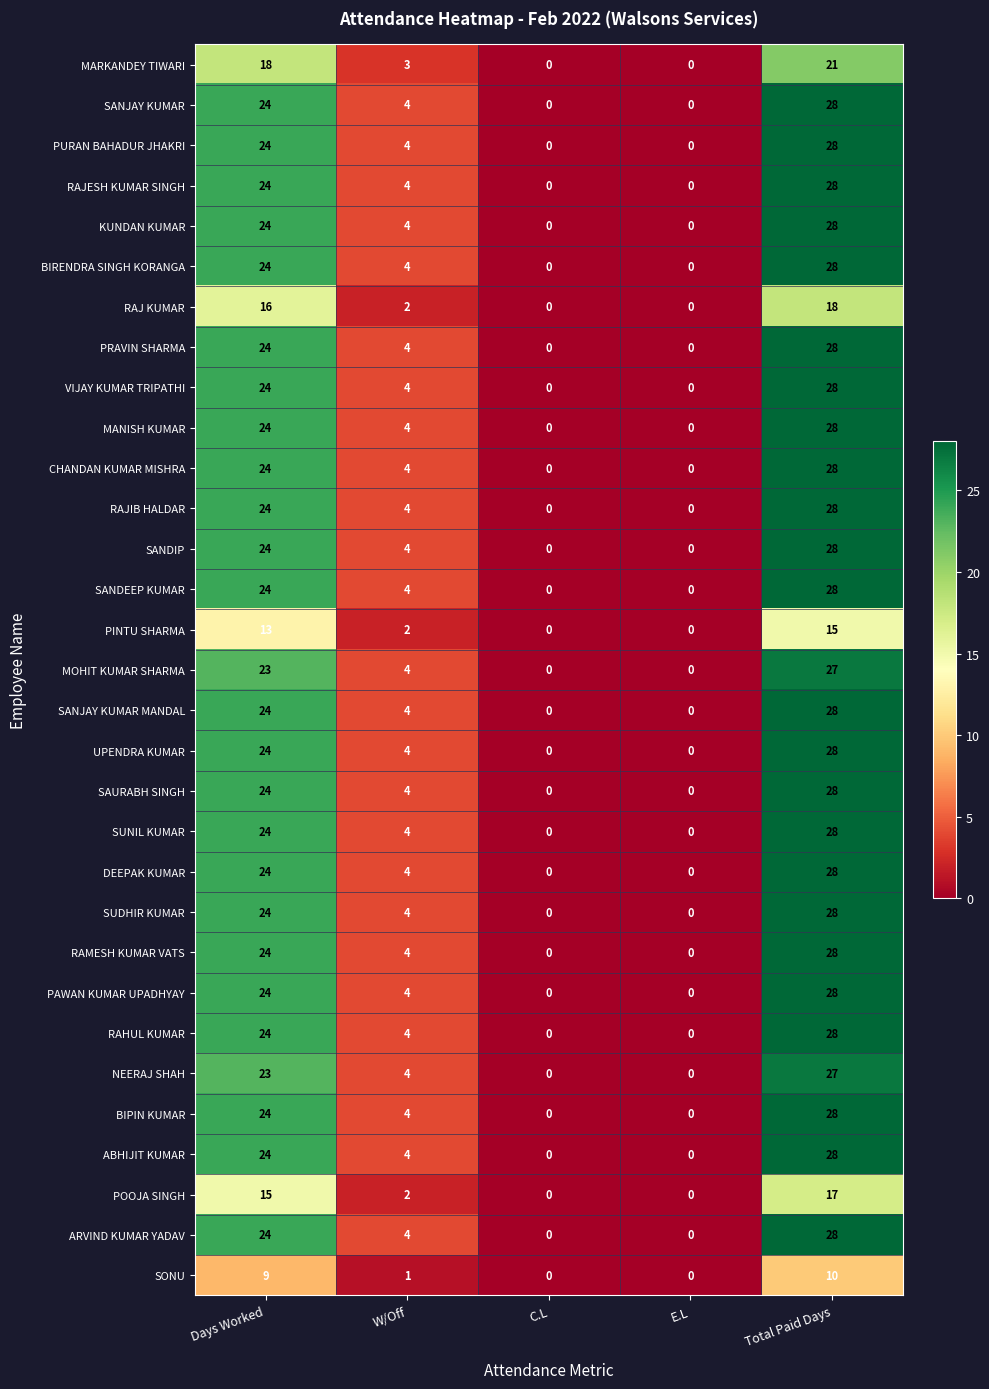

What is the total value across all series at Days Worked?

693